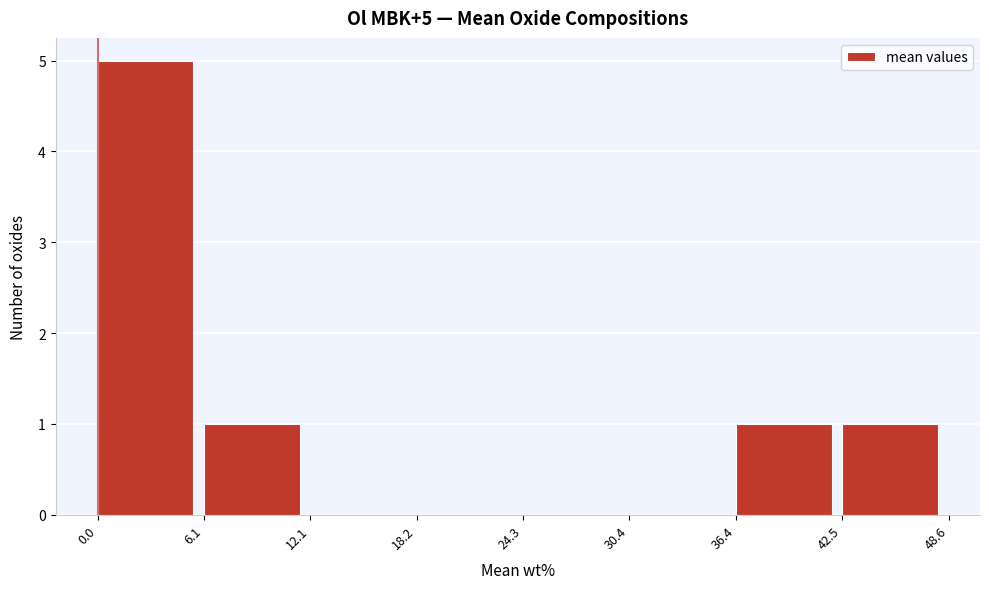

Which range on the x-axis has the tallest bar?

0.0 to 6.1